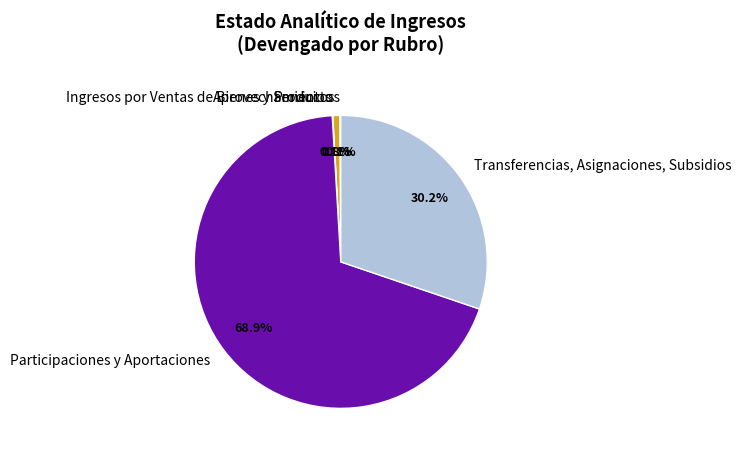

Which has a higher value, Transferencias, Asignaciones, Subsidios or Aprovechamientos?

Transferencias, Asignaciones, Subsidios